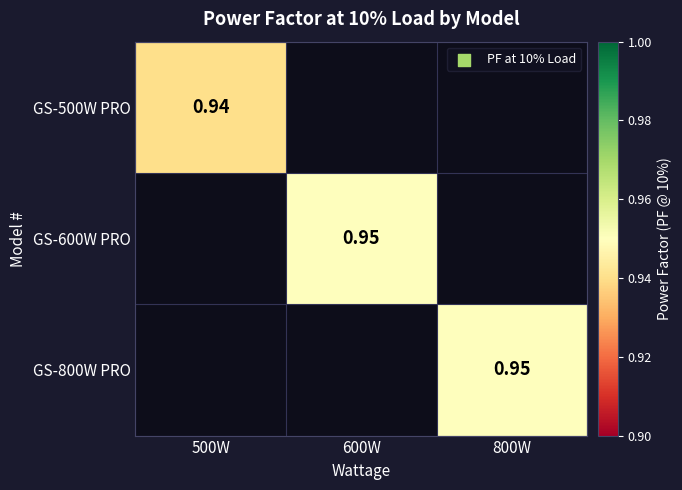

Which series has the widest spread of values?

GS-500W PRO